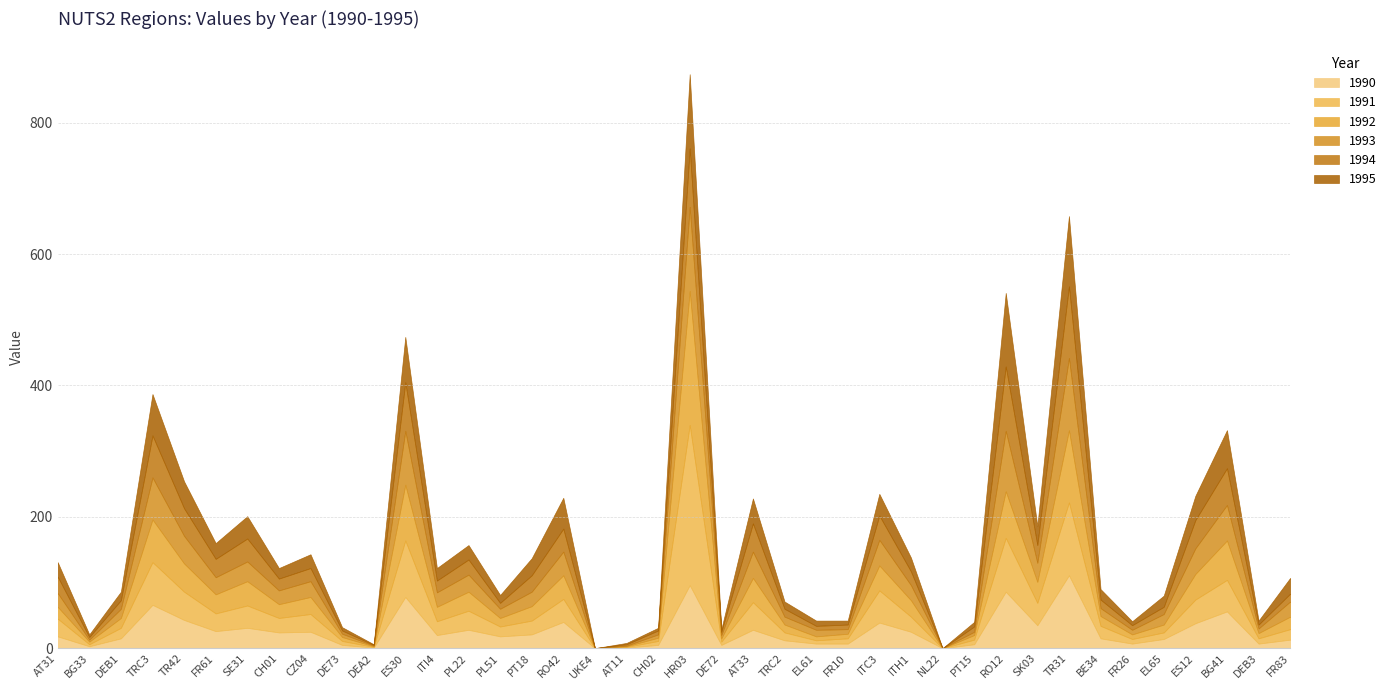

What is the value of the 1992 point at the 40th from the left?

19